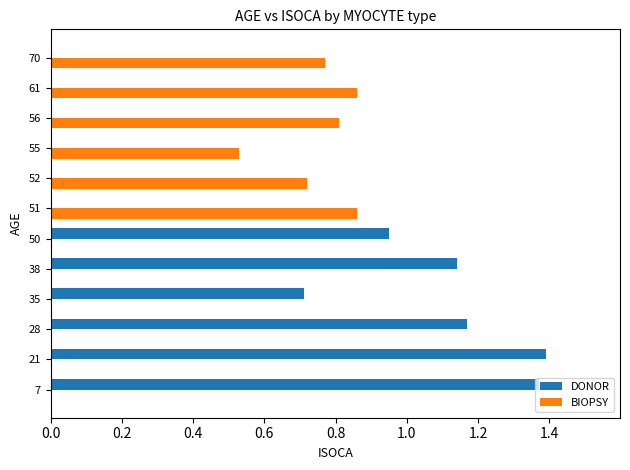

The BIOPSY series shows 0.3 at 52. True or false?

False